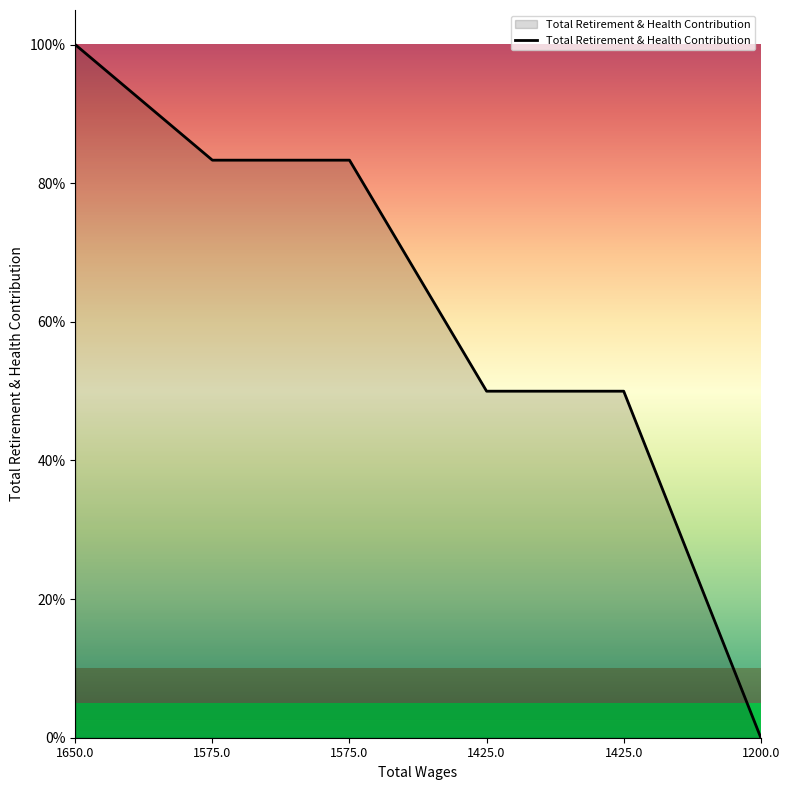

Between 1200.0 and 1650.0, which is larger?

1650.0